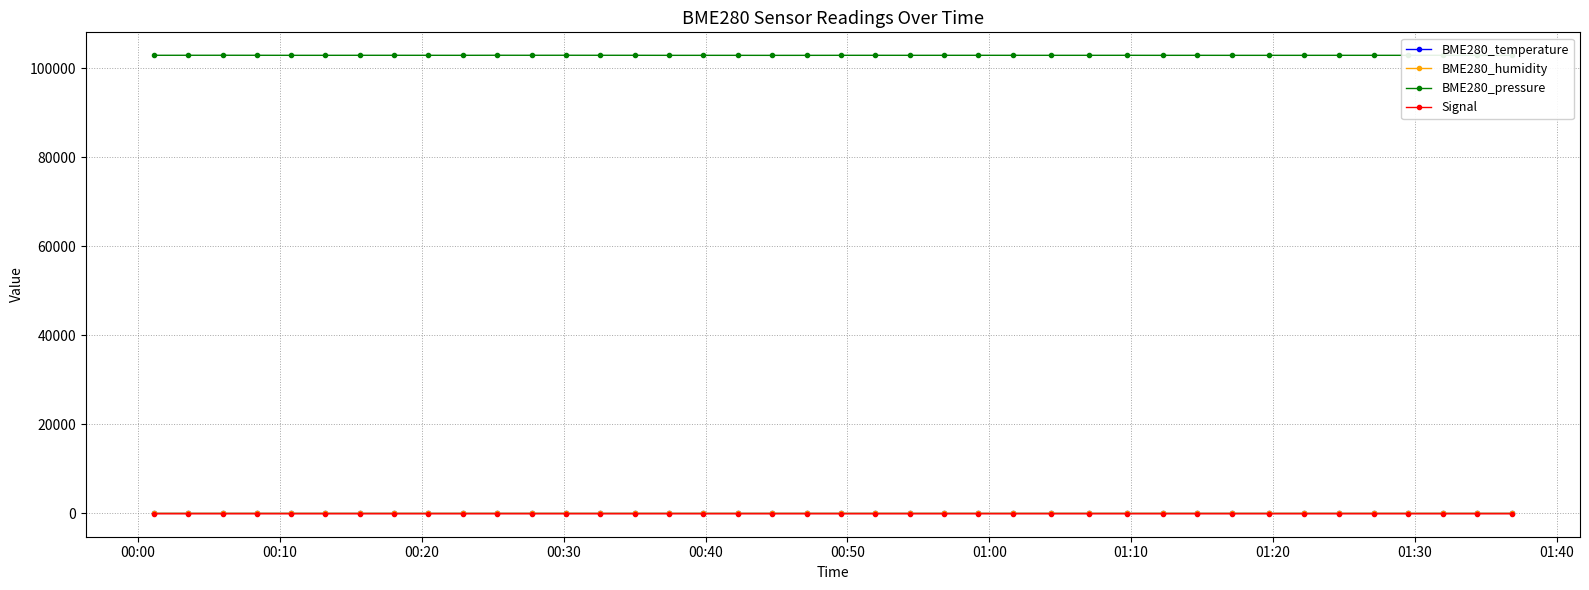

True or false: Signal has more than 0 points higher than both neighbors.

True